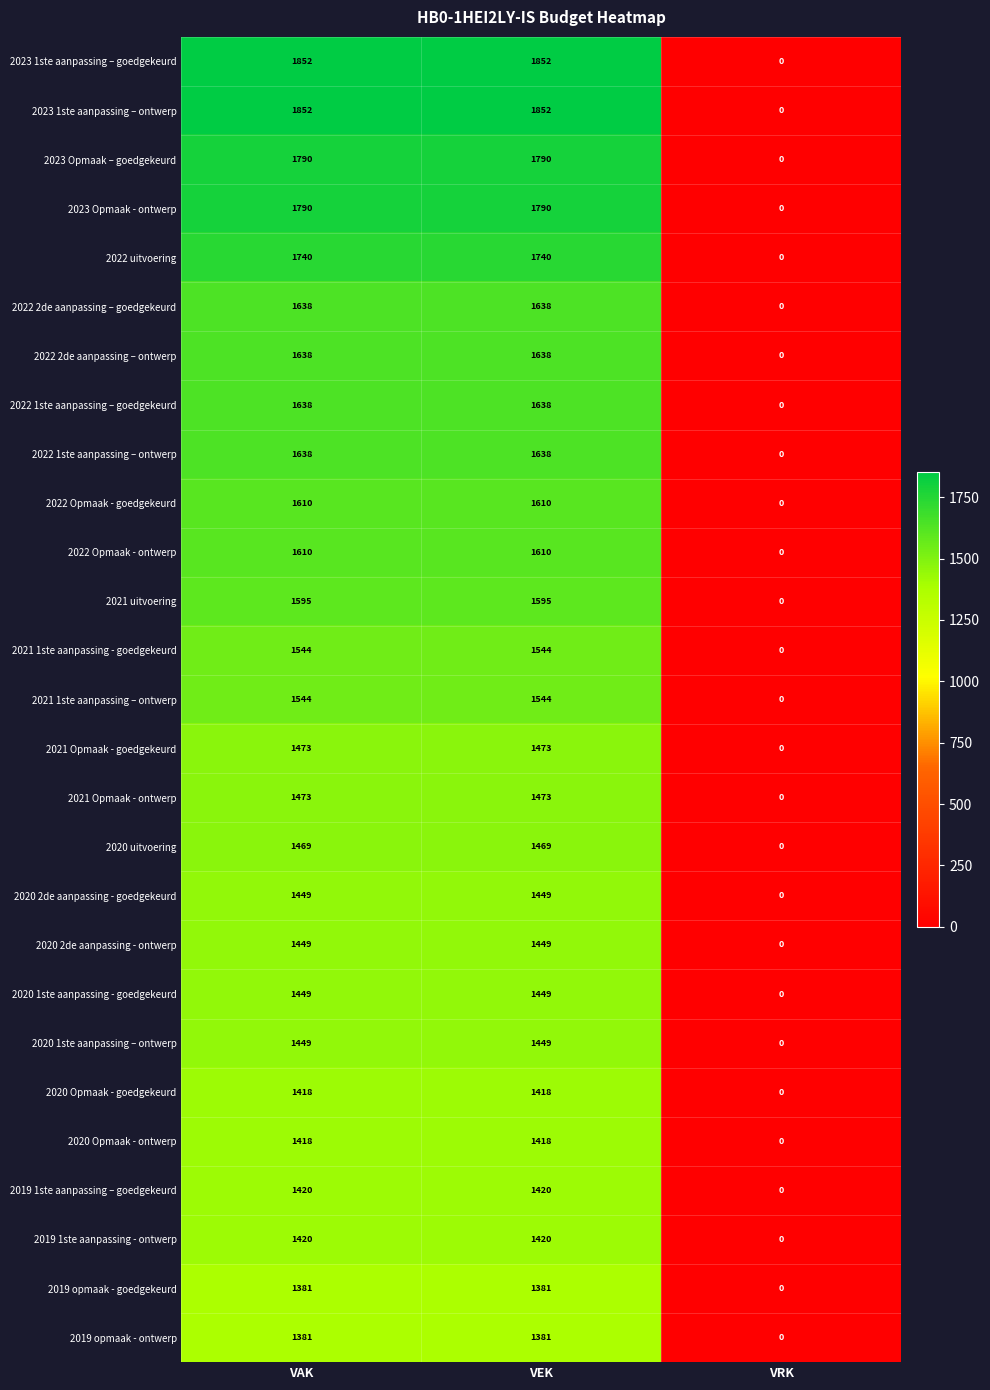

What is the spread (max minus min) of values at VEK?

471